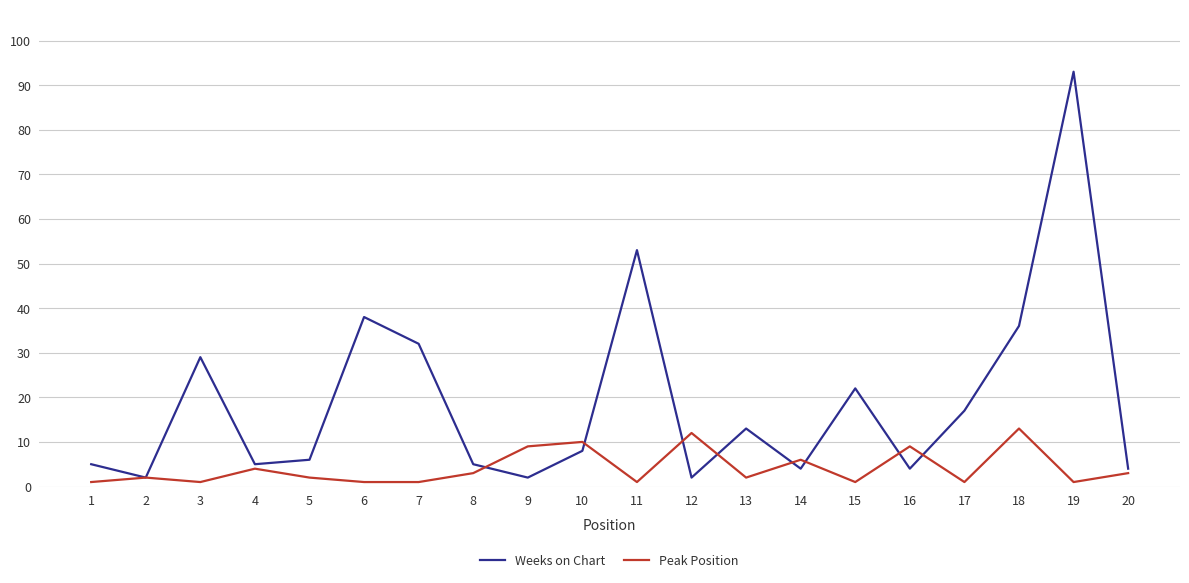

At which category is the sum across all series the highest?

19